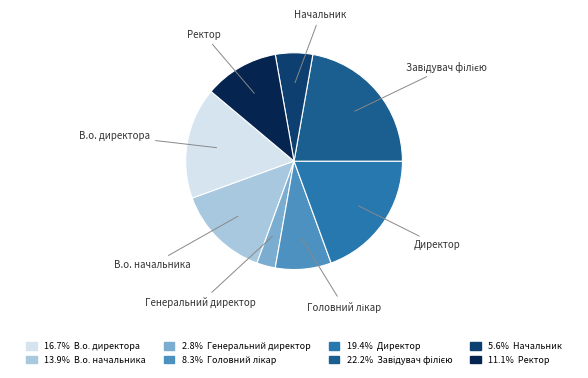

How many segments does this pie chart have?

8